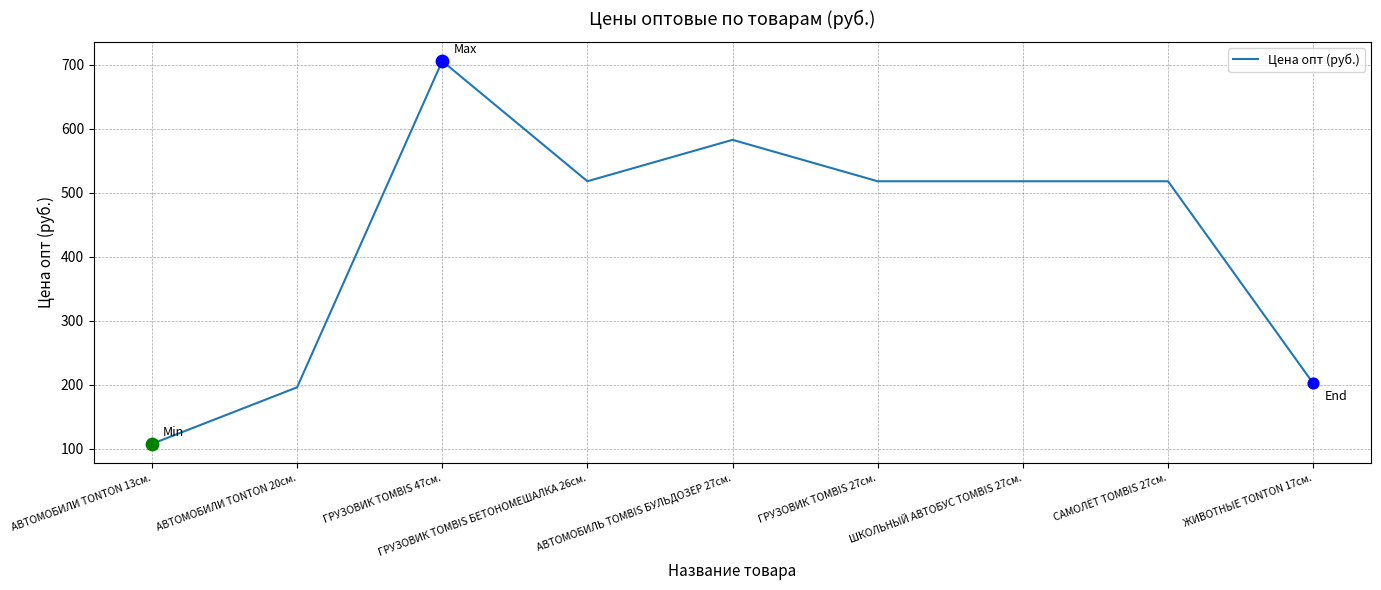

Approximately how many times larger is the value at АВТОМОБИЛИ TONTON 13см. compared to ГРУЗОВИК TOMBIS 47см.?

0.2